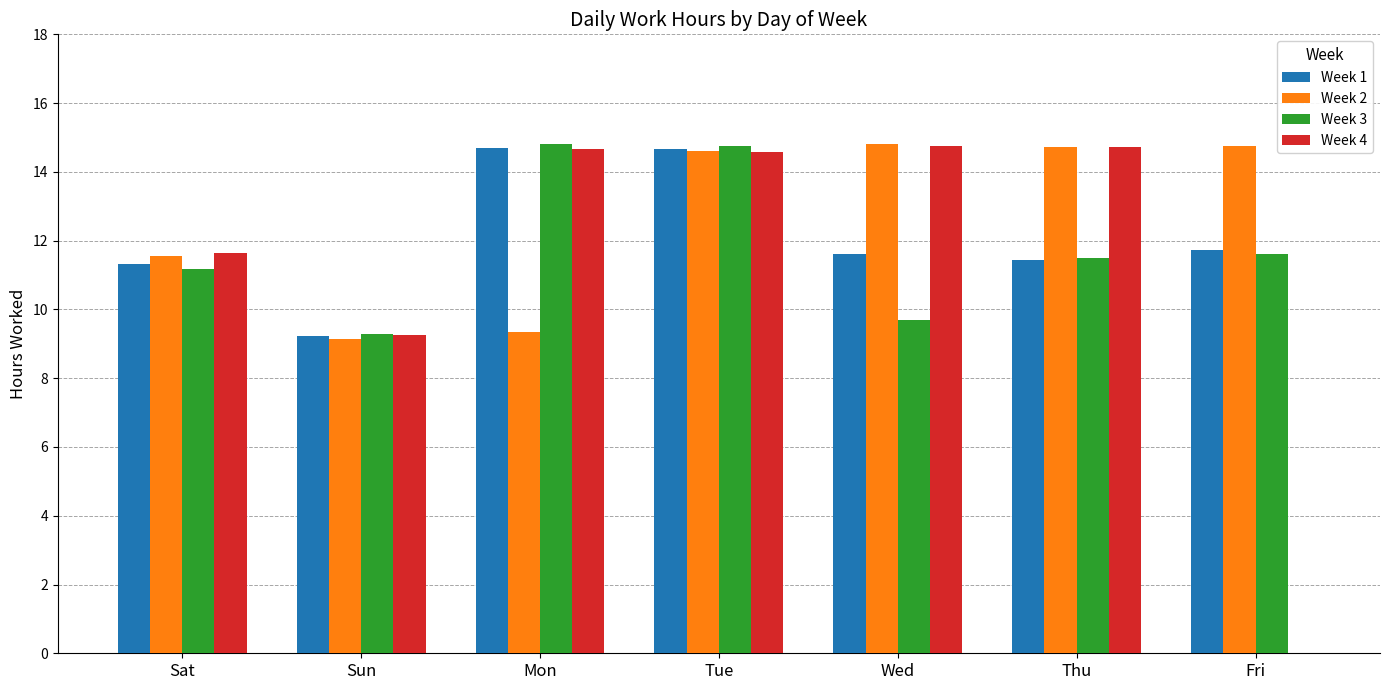

What is the highest value of the Week 4 series?

14.8